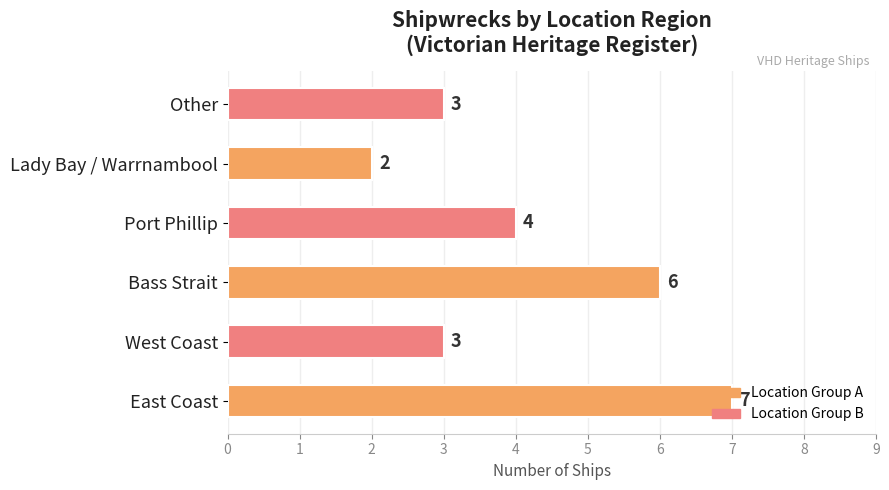

What is the difference between the maximum and second lowest values?

4